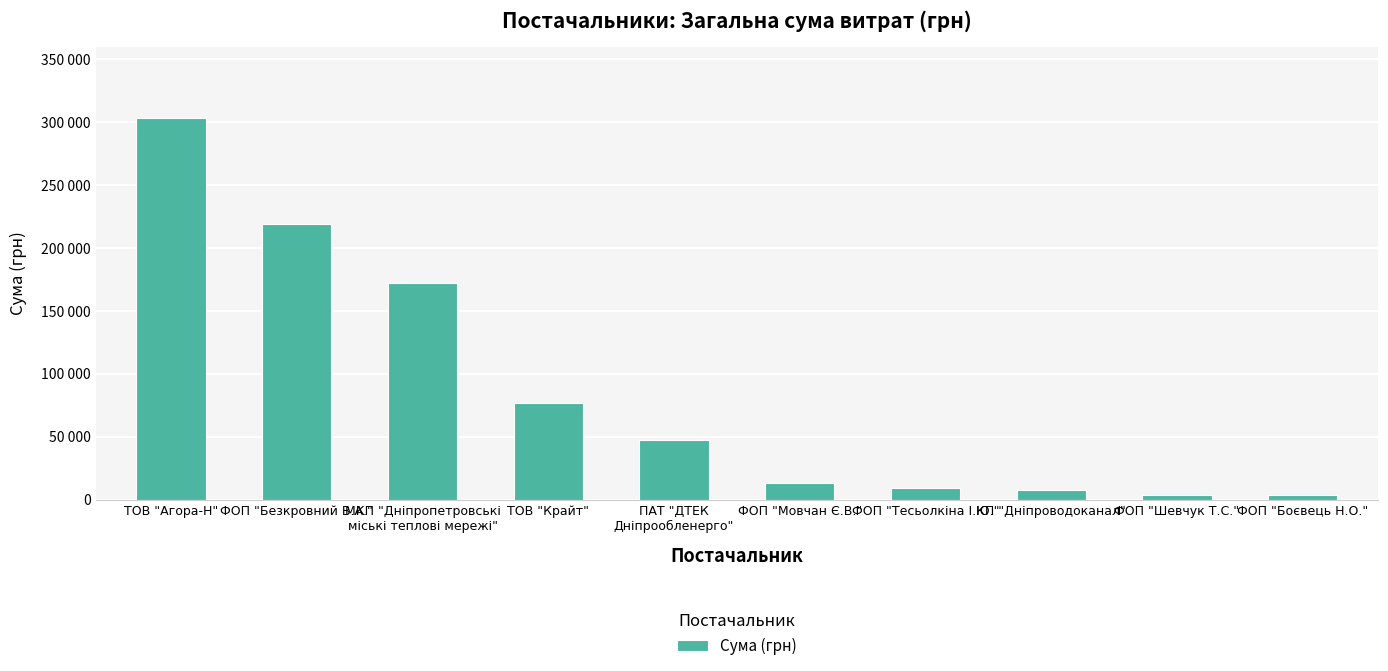

Read the value at ТОВ "Крайт".

76914.2